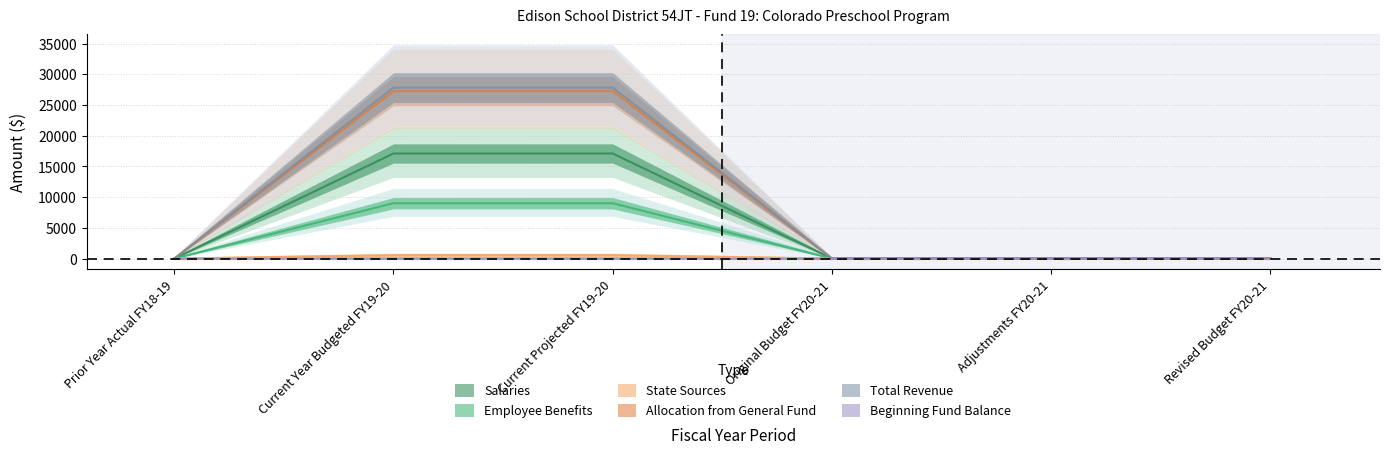

What is the sum of all Salaries values?

34197.3